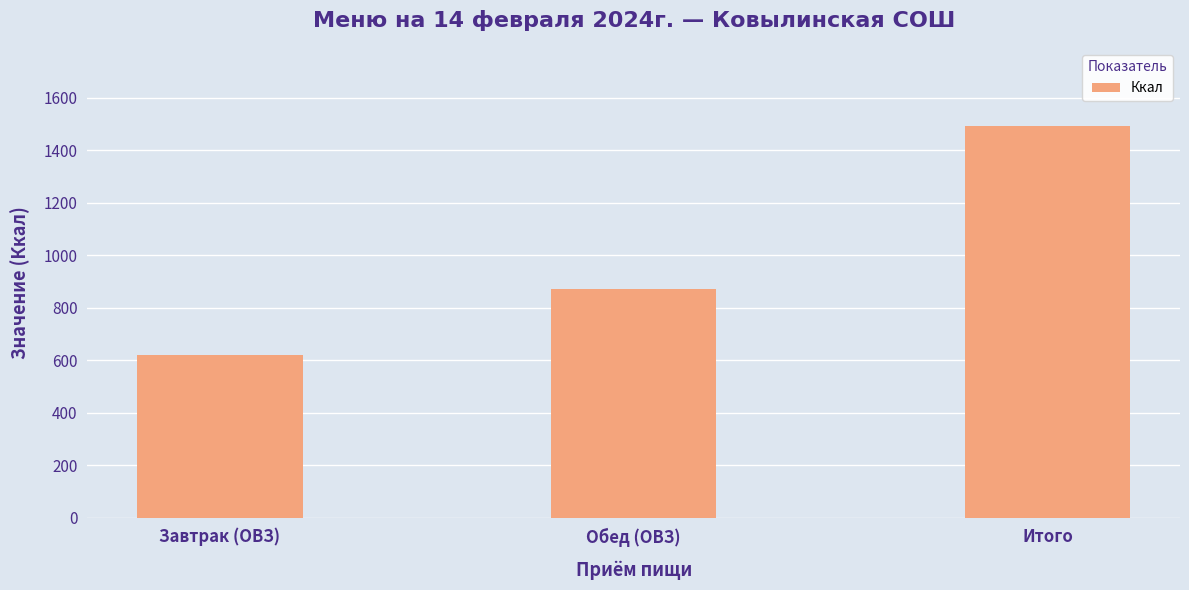

True or false: the data shows 871.3 at Обед (ОВЗ).

True